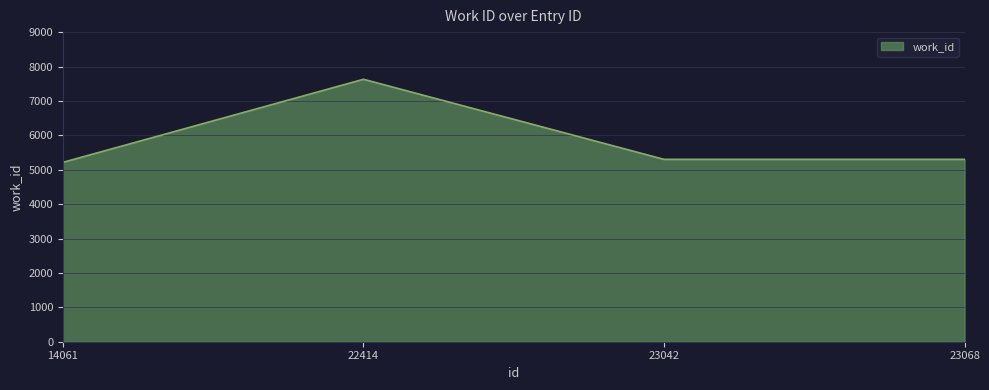

What is the greatest value displayed?

7629